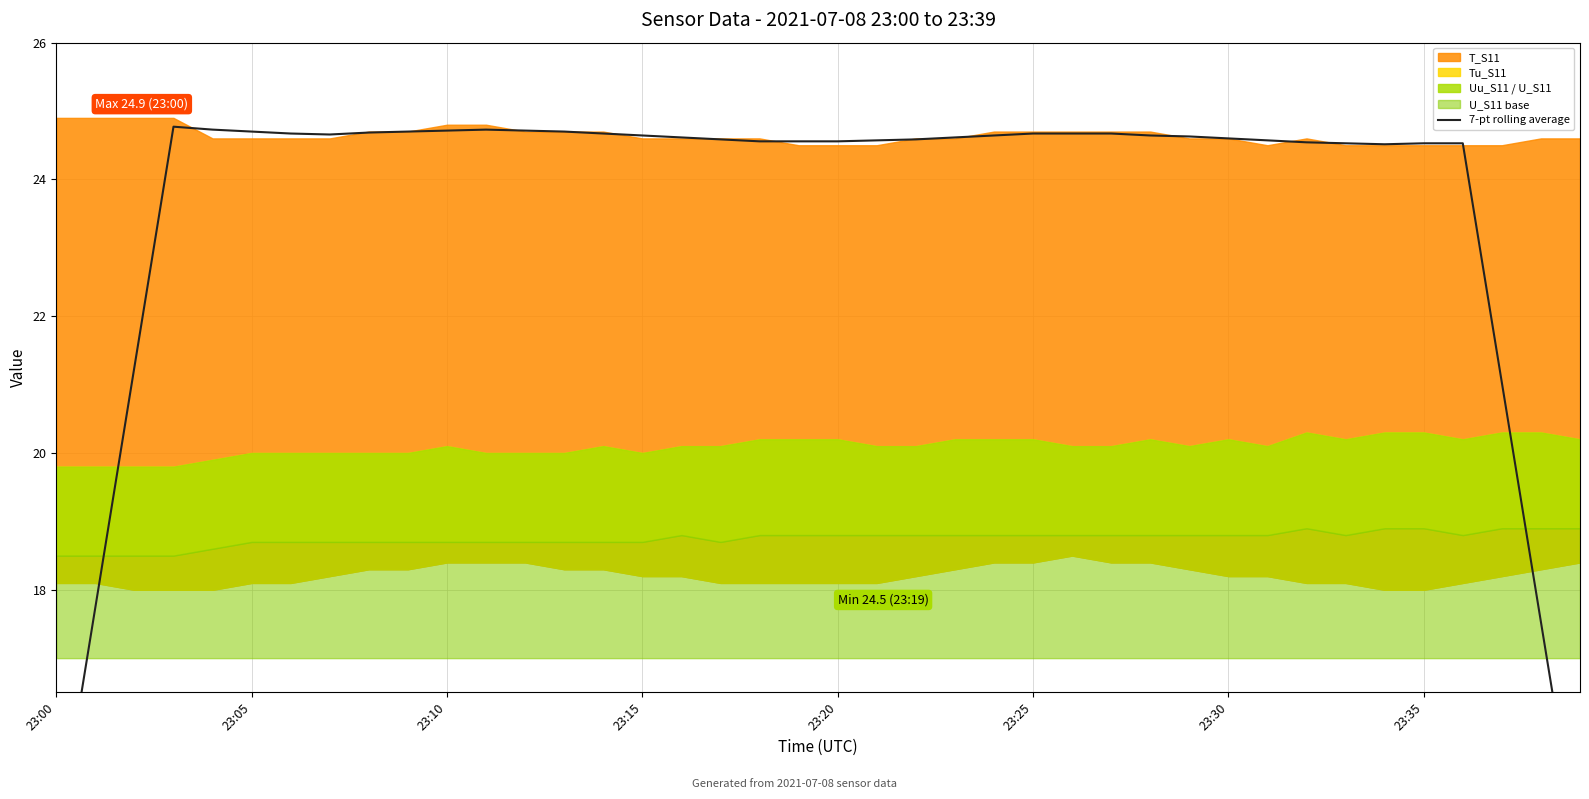

How many points are higher than both their immediate neighbors (excluding endpoints)?

2